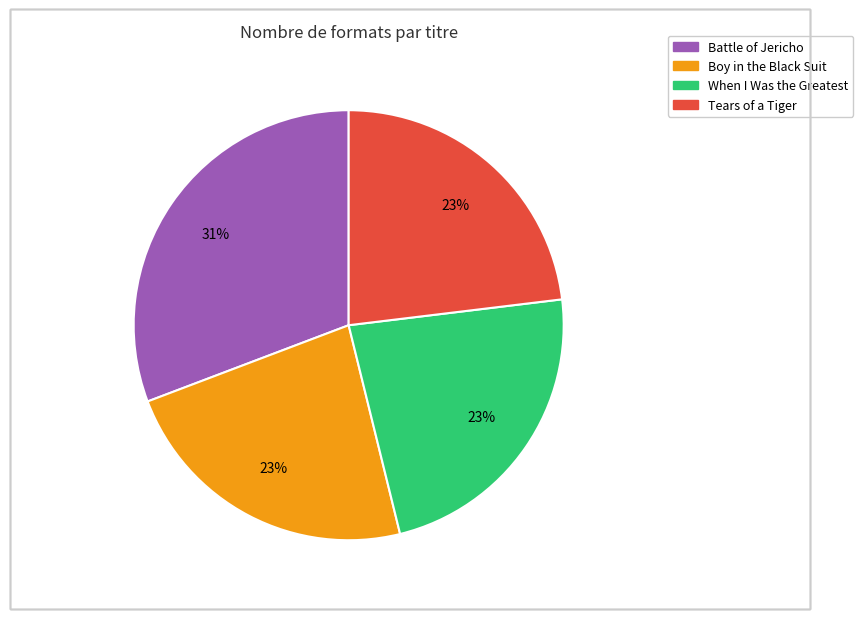

To the nearest percent, what is the combined percentage of When I Was the Greatest and Battle of Jericho?

54%